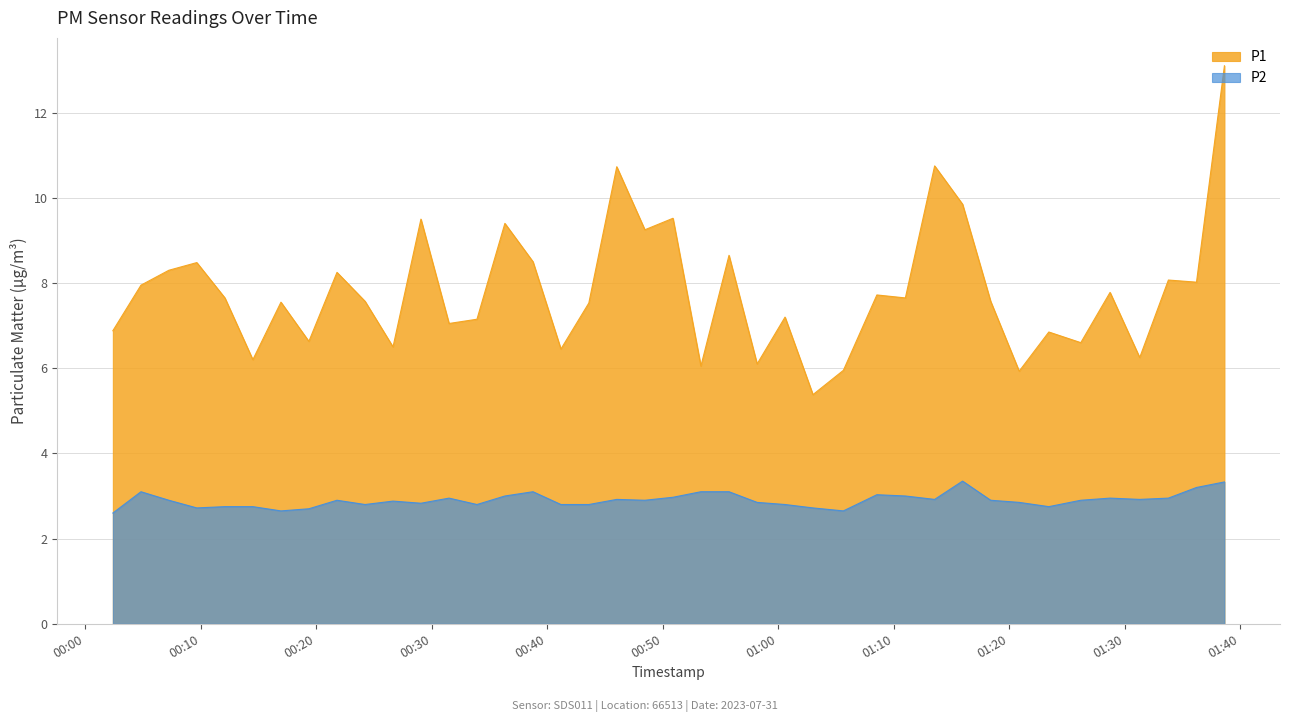

What is the minimum value shown in the chart?

2.6